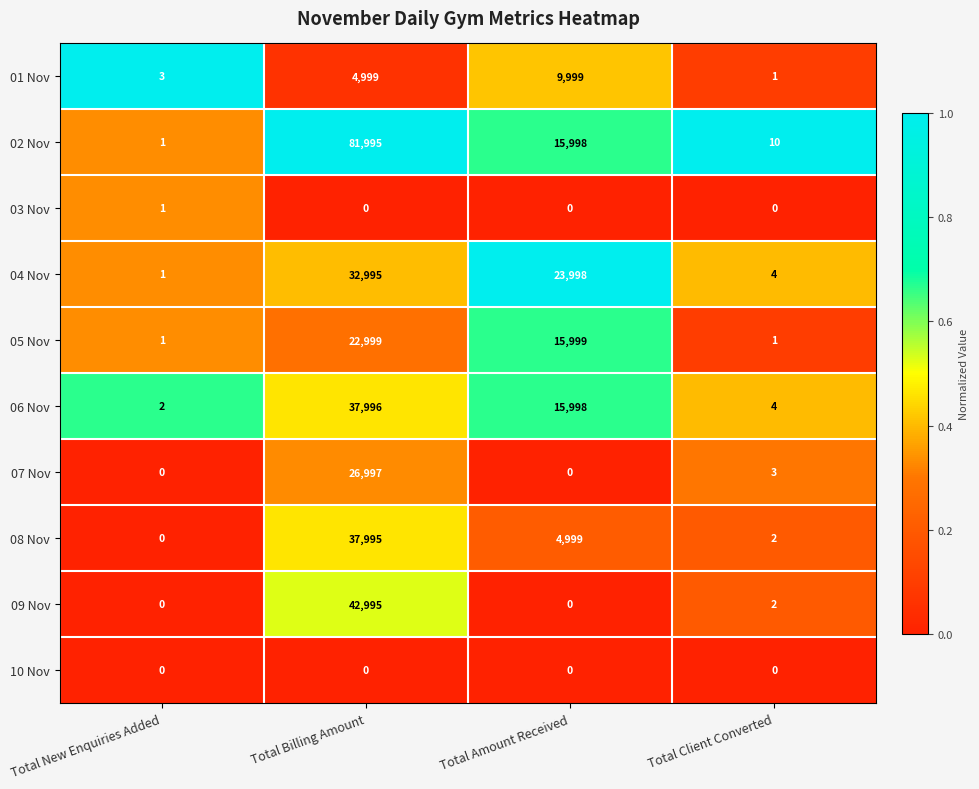

What is the difference between the maximum and minimum values in the 09 Nov series?

42995